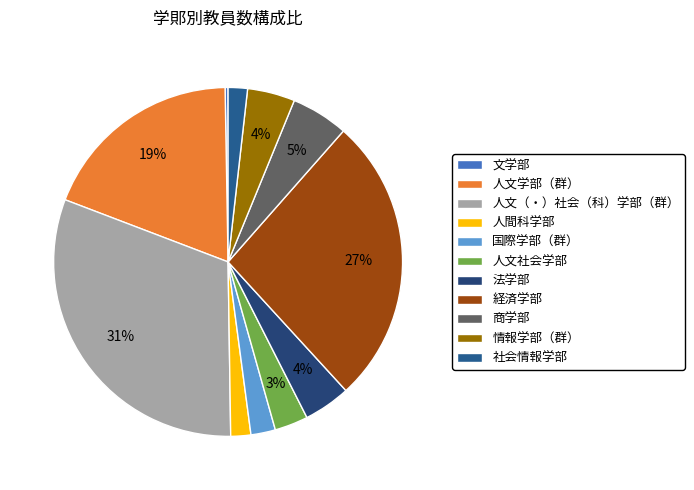

To the nearest percent, what is the difference between the 経済学部 and 商学部 slice percentages?

21%